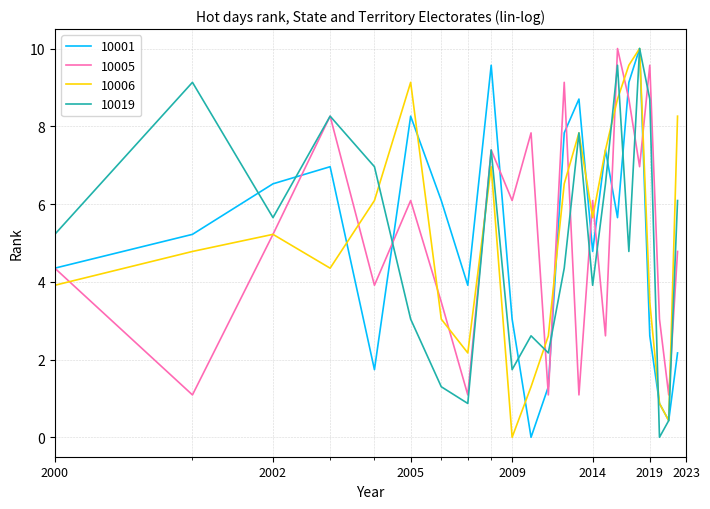

What is the maximum value shown in the chart?

10.0